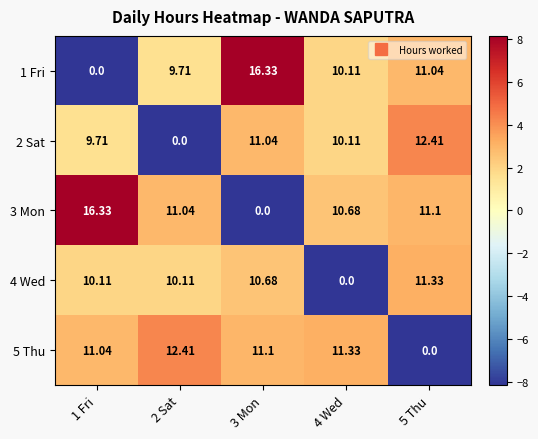

How many data points does each series have?

5